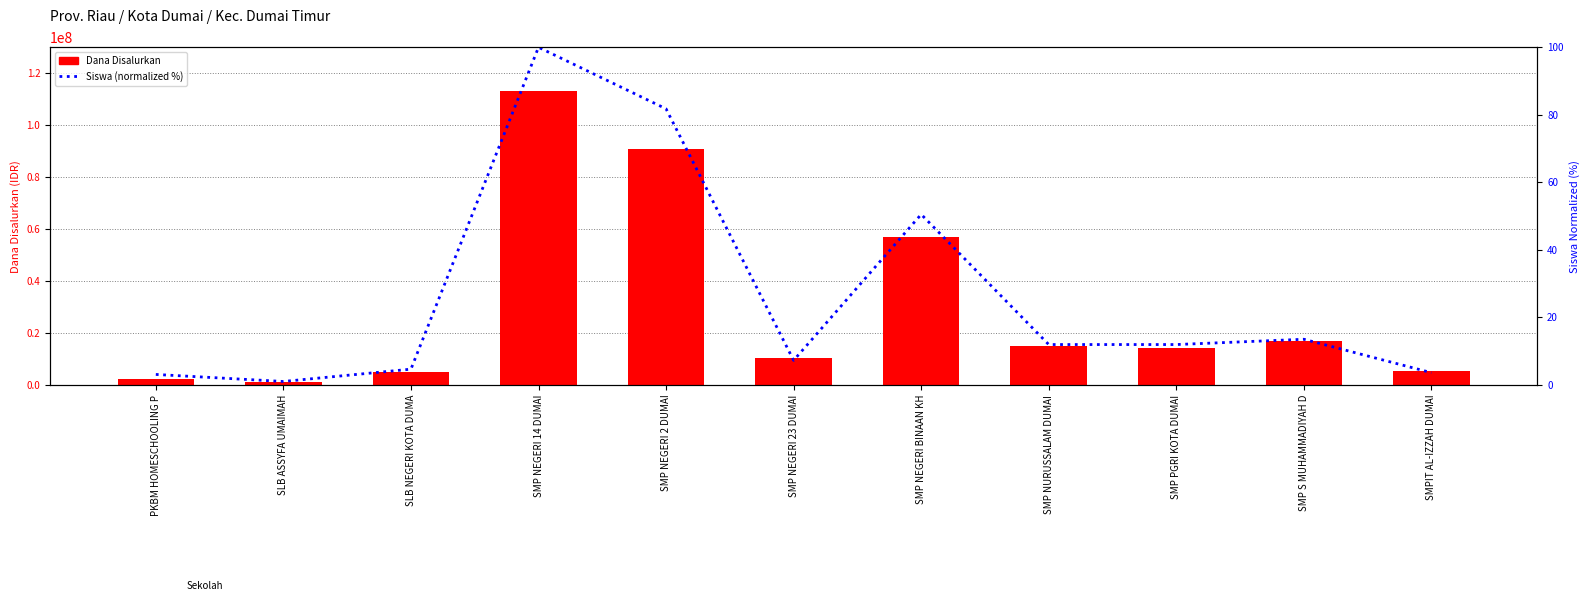

What is the difference between the maximum and minimum values in the Siswa (normalized %) series?

99.0